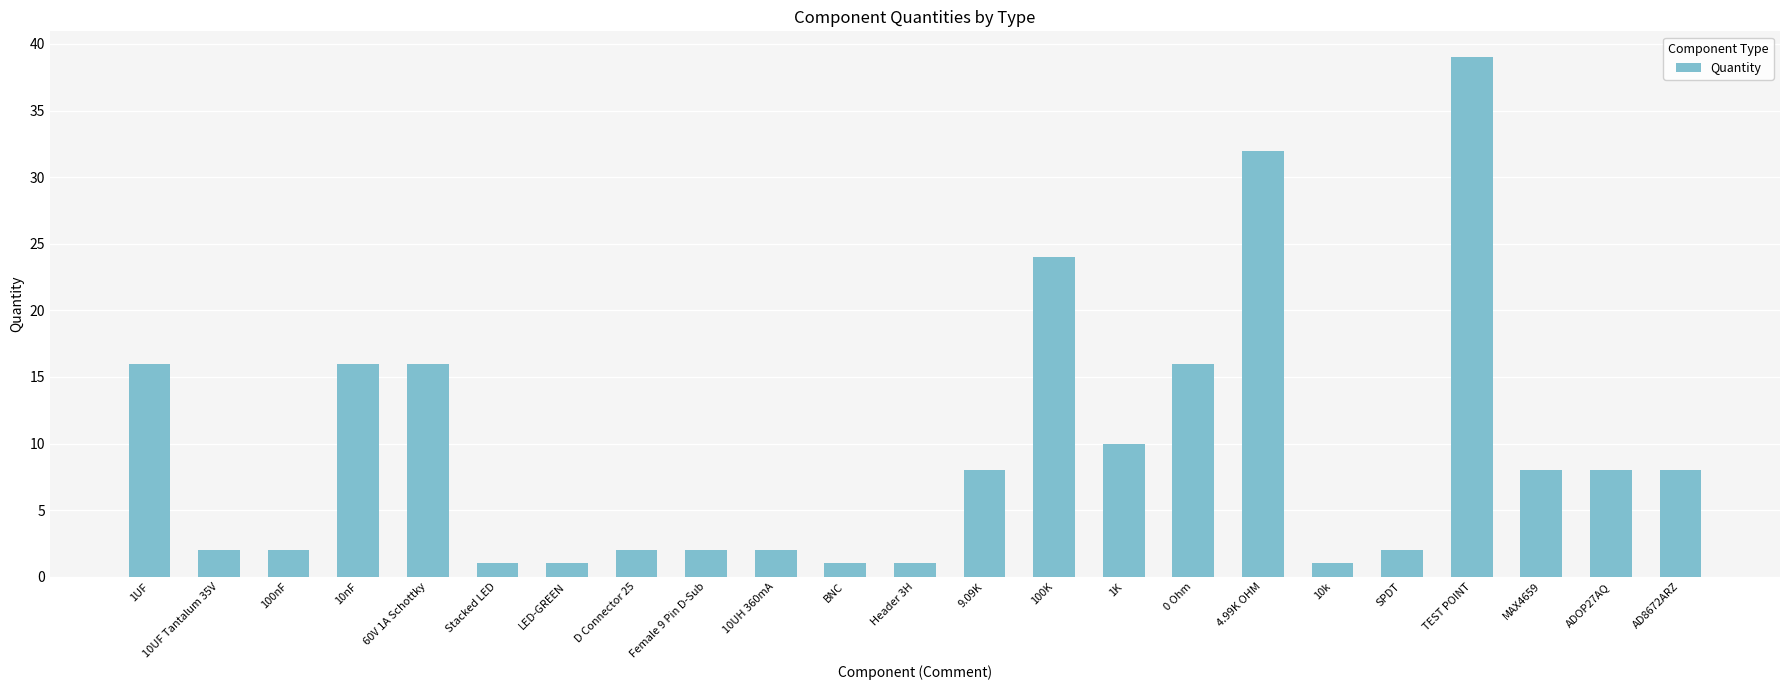

Approximately how many times larger is the value at 10k compared to Stacked LED?

1.0